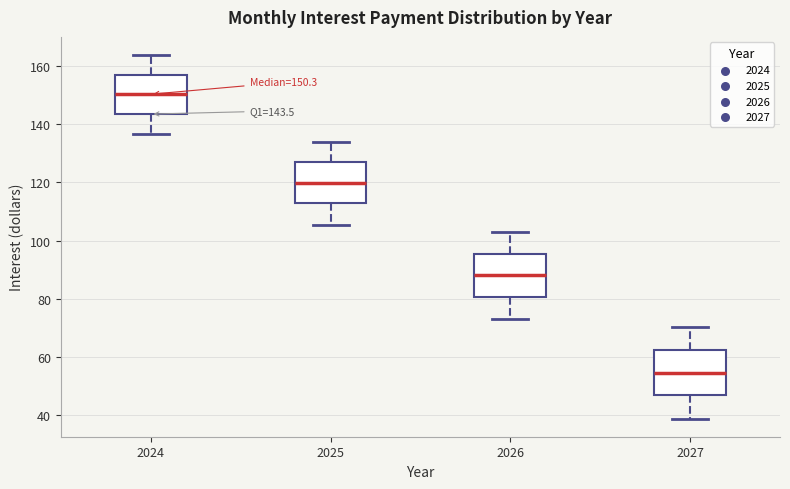

Which box's median line is the lowest?

2027